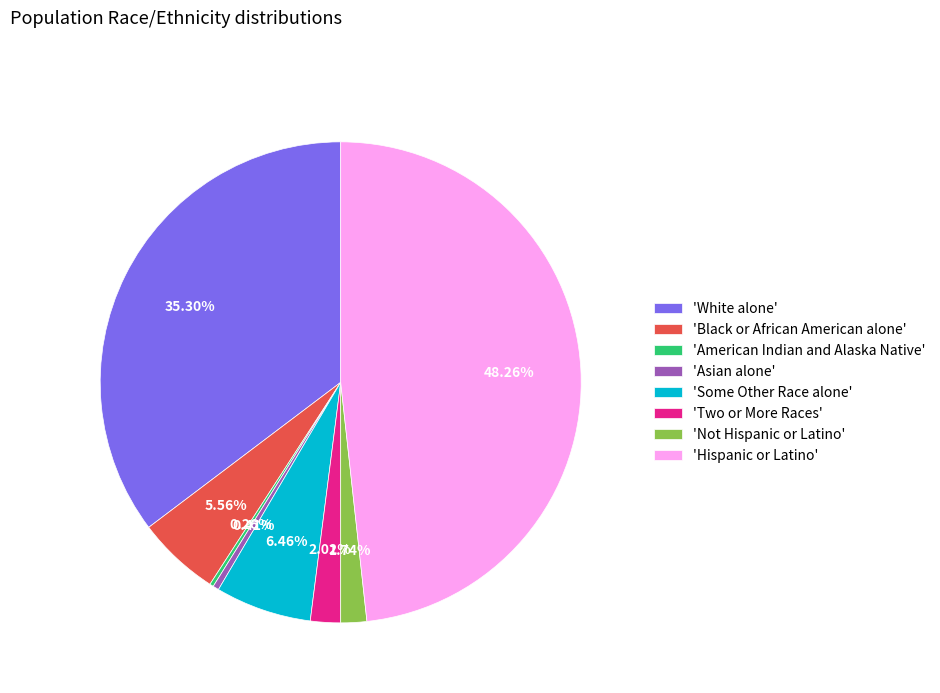

What is the largest slice in the pie chart?

'Hispanic or Latino'